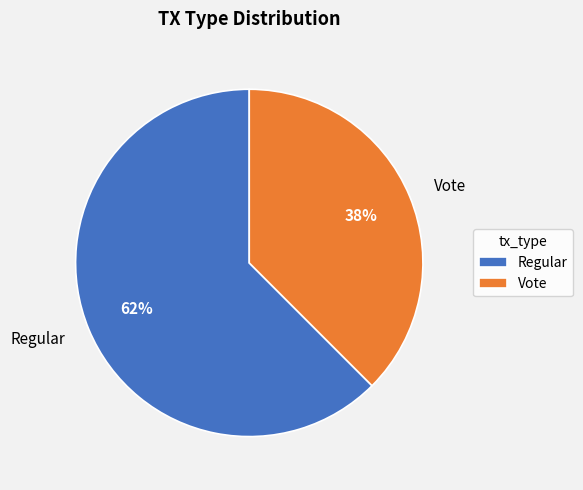

Is it true that Vote is 38% of the pie?

True